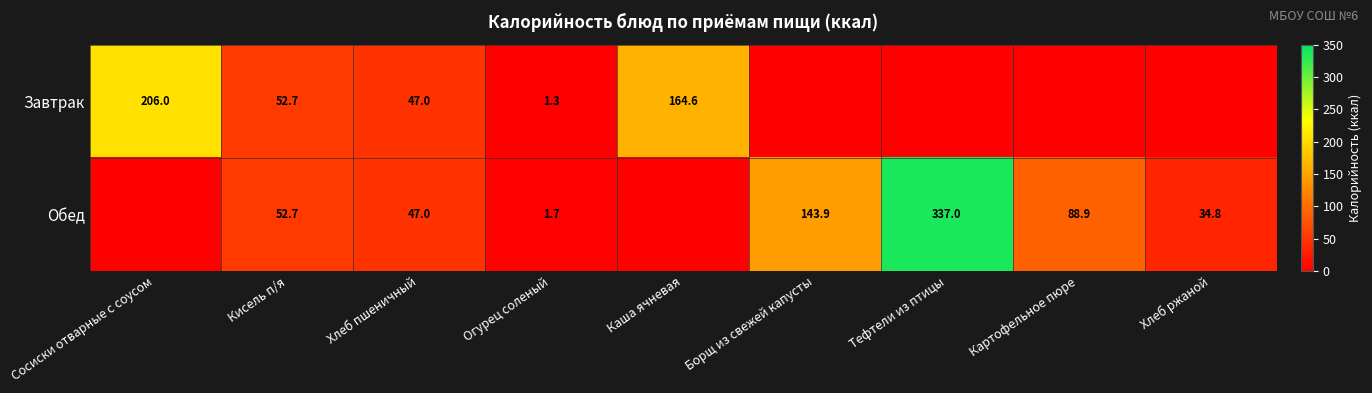

At how many categories does at least one series exceed 12?

8